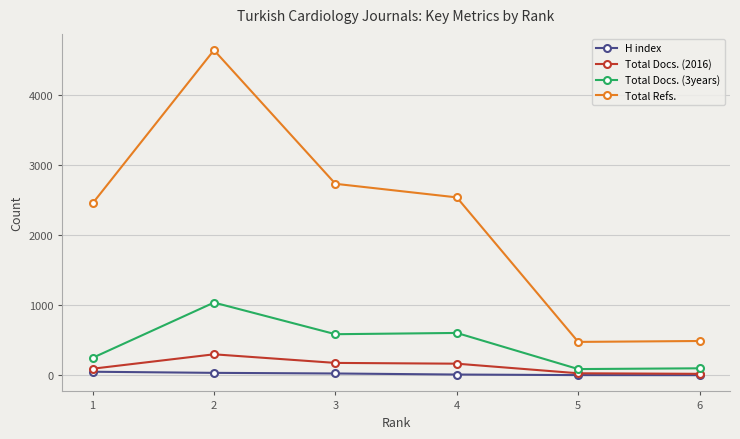

What is the greatest value displayed?

4646